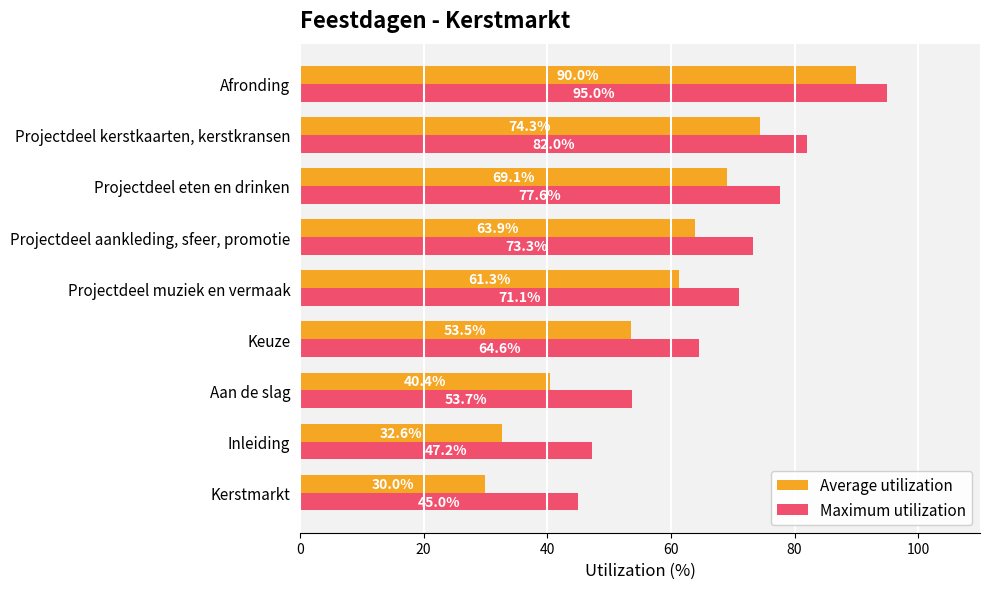

Where is Average utilization nearest to the value 60?

Projectdeel muziek en vermaak